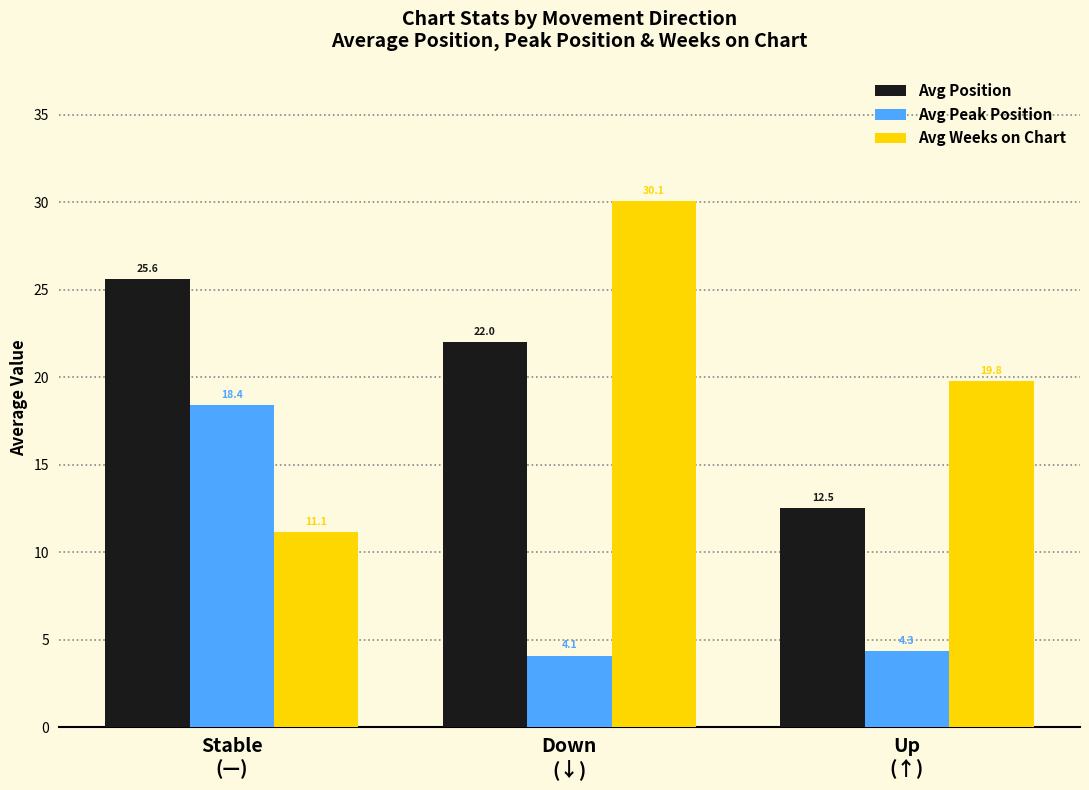

The Avg Weeks on Chart series shows 7.0 at Stable
(—). True or false?

False